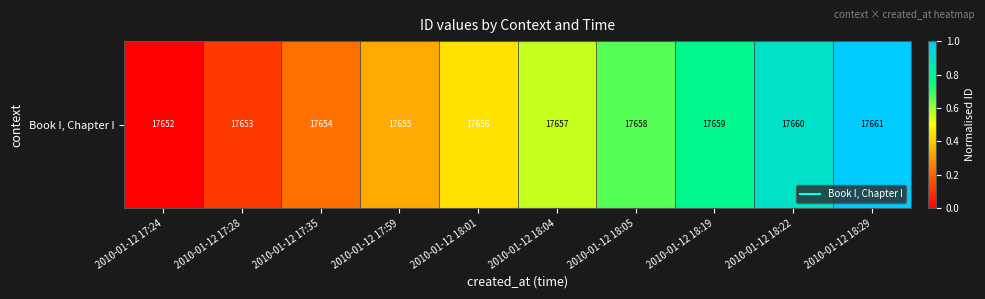

Reading left to right, list all the values displayed in this chart.

2010-01-12 17:24=0.0	2010-01-12 17:28=0.1	2010-01-12 17:35=0.2	2010-01-12 17:59=0.3	2010-01-12 18:01=0.4	2010-01-12 18:04=0.6	2010-01-12 18:05=0.7	2010-01-12 18:19=0.8	2010-01-12 18:22=0.9	2010-01-12 18:29=1.0